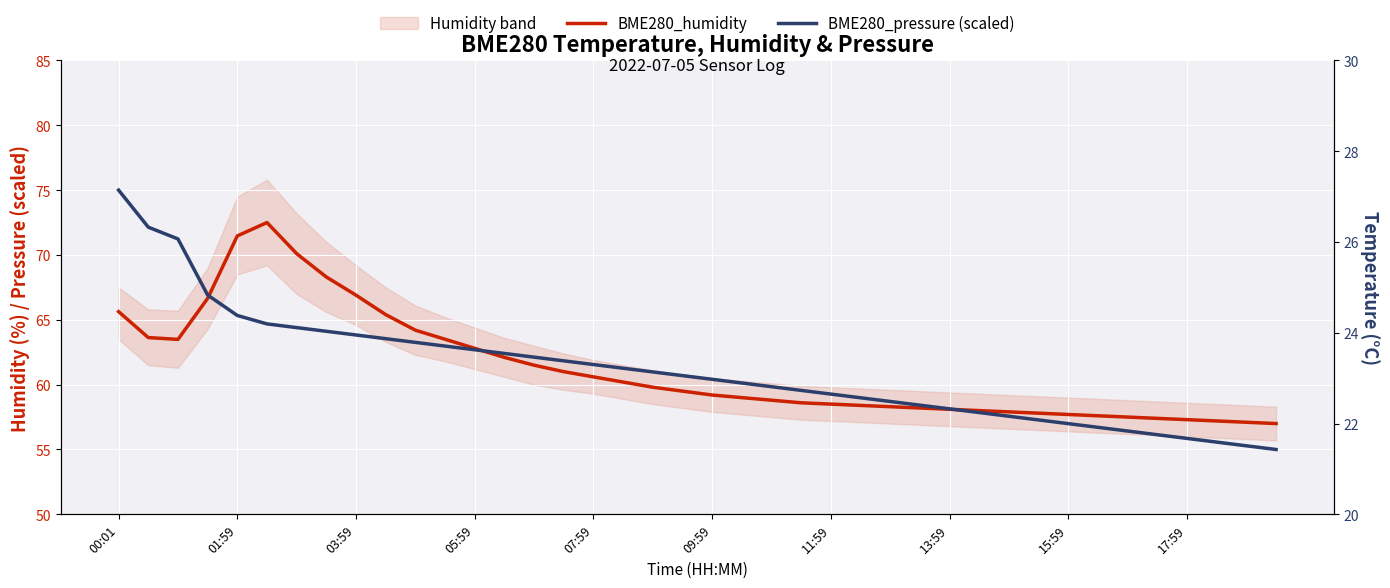

List the series in order of their overall mean, highest first.

BME280_humidity, BME280_pressure (scaled)